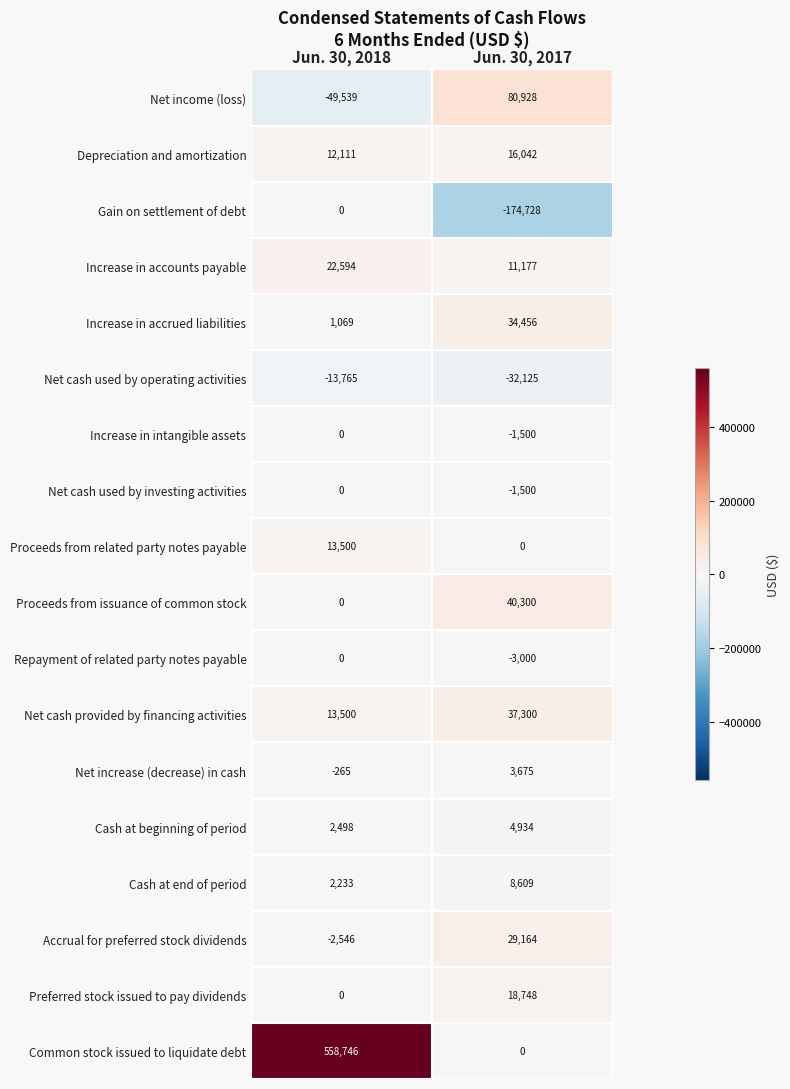

Count the number of data series in this chart.

18